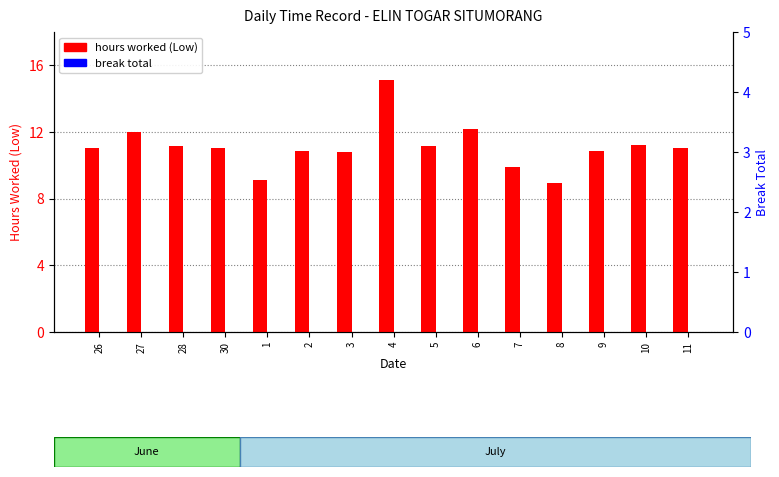

Rank the categories by hours worked (Low) value from highest to lowest.

4, 6, 27, 10, 28, 5, 30, 26, 11, 2, 9, 3, 7, 1, 8